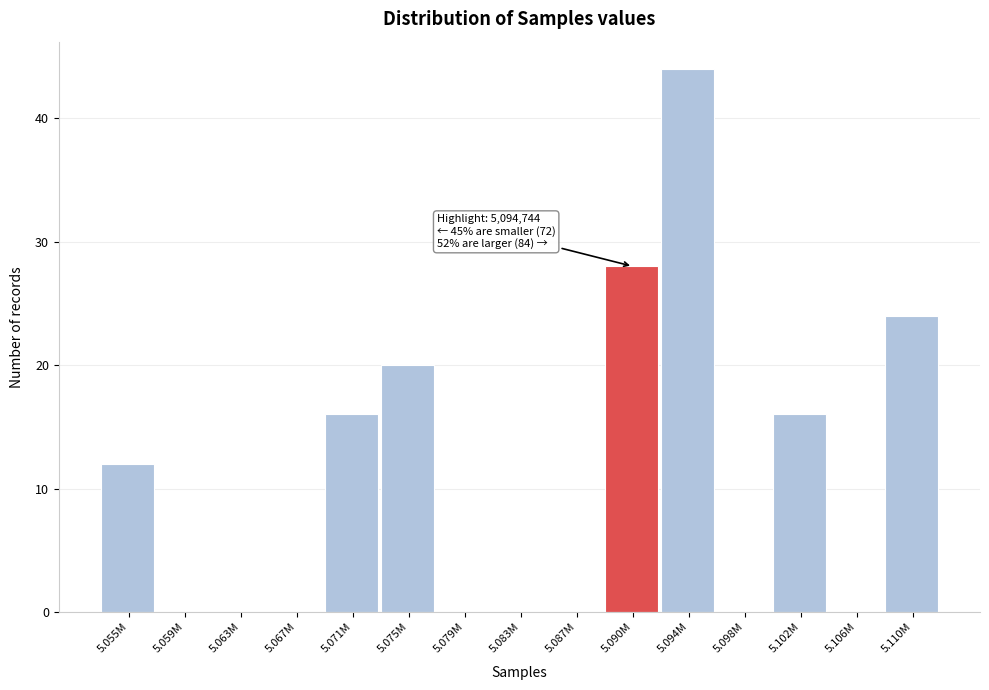

Reading left to right, transcribe all the data shown in this chart.

5.055M=12	5.059M=0	5.063M=0	5.067M=0	5.071M=16	5.075M=20	5.079M=0	5.083M=0	5.087M=0	5.090M=28	5.094M=44	5.098M=0	5.102M=16	5.106M=0	5.110M=24